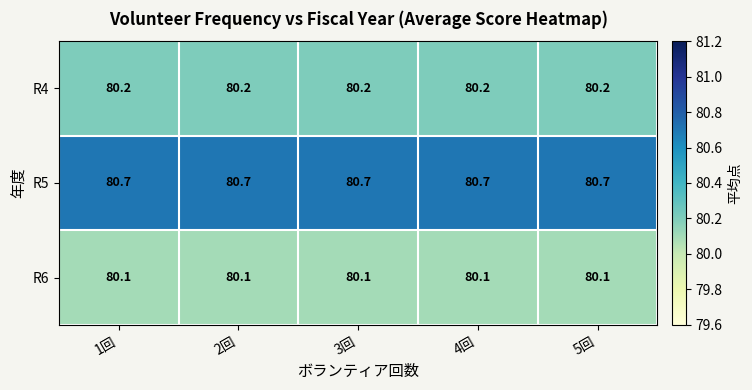

Is it true that R4 equals 80.2 at 5回?

True